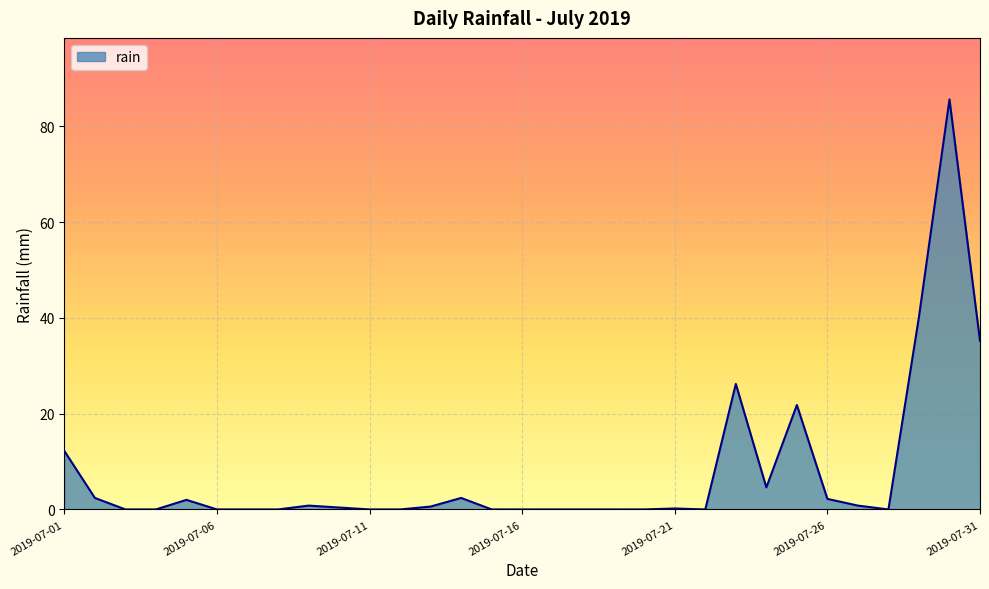

What is the greatest value displayed?

85.6